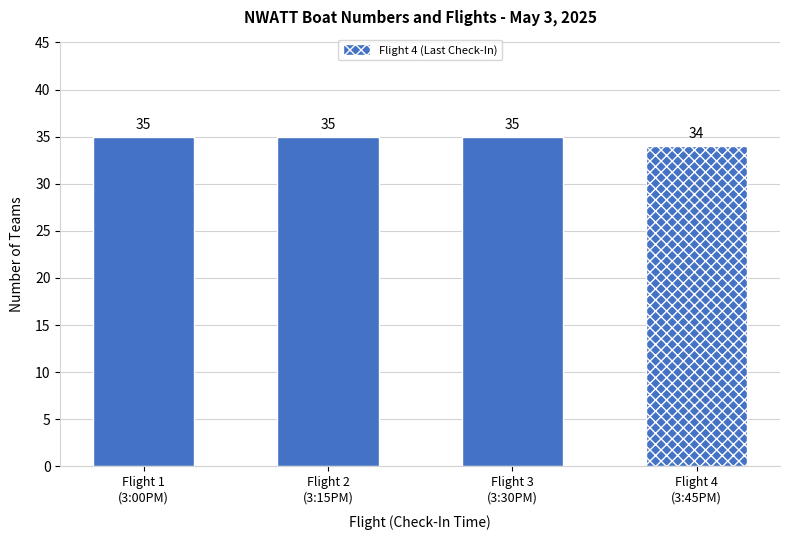

Approximately how many times larger is the value at Flight 4 compared to Flight 3?

1.0